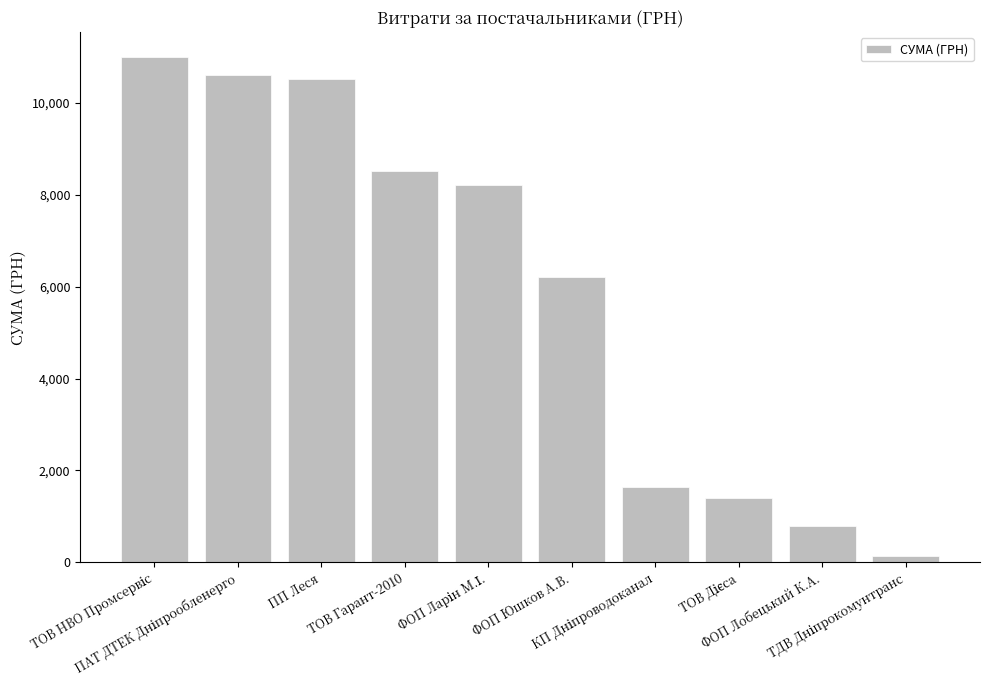

What is the difference between the maximum and second lowest values?

10188.3